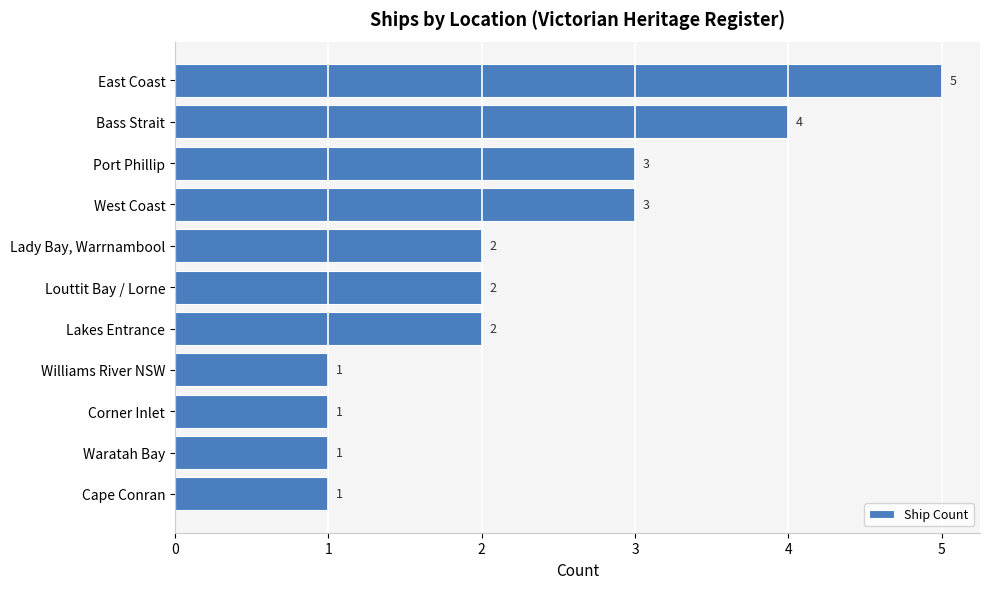

Does the chart contain any negative values?

No